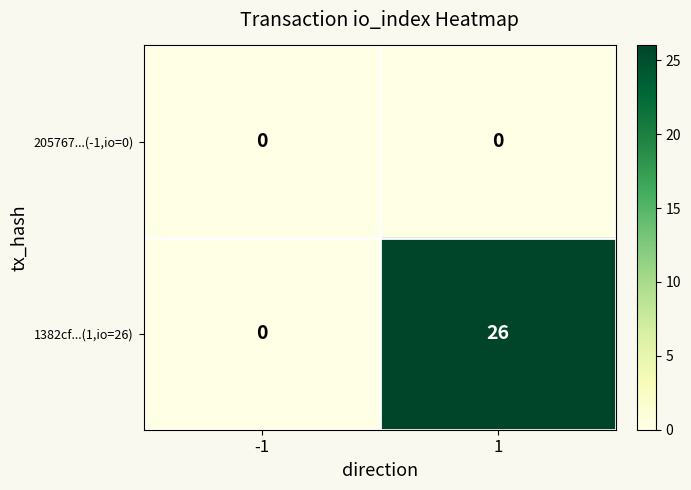

Reading right to left, transcribe all the data shown in this chart.

205767...(-1,io=0): 1=0	-1=0
1382cf...(1,io=26): 1=26	-1=0